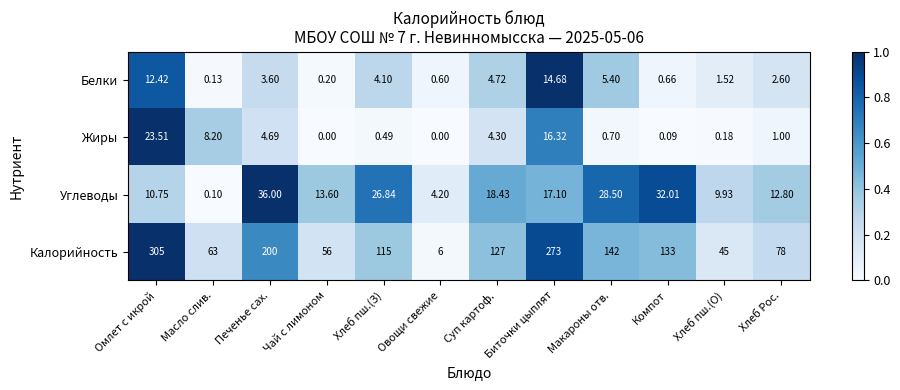

How many categories are shown in the chart?

12